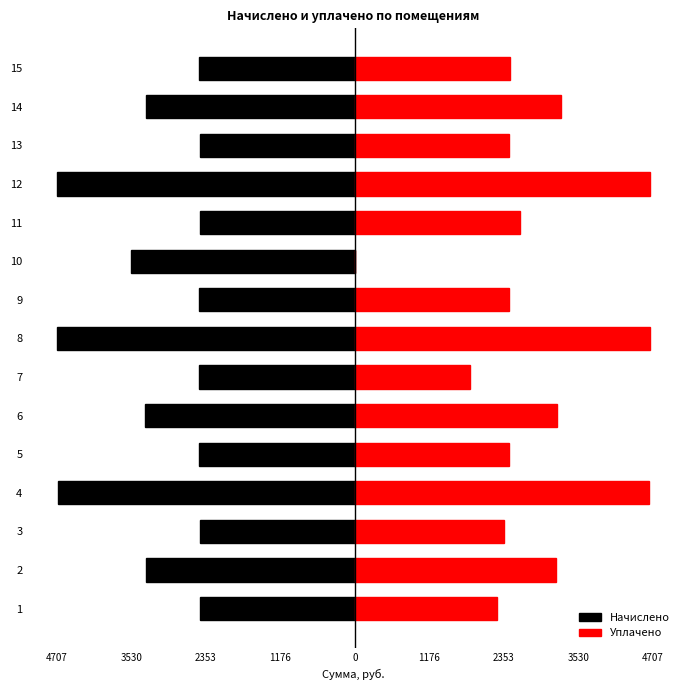

What is the sum of the Начислено values at 1 and 3?

-4899.1